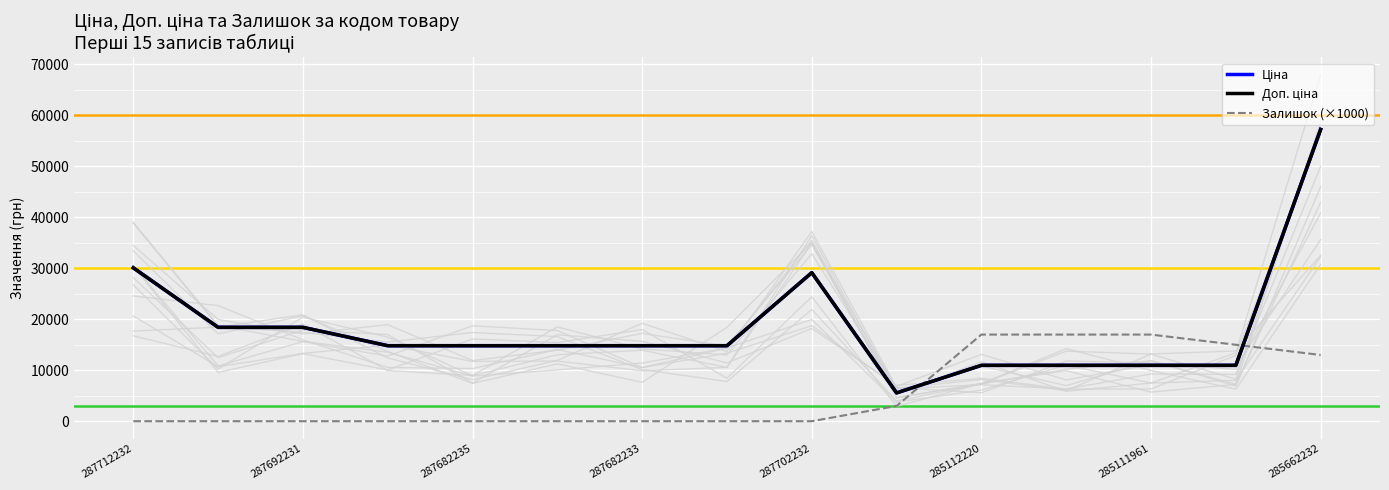

At which category is the sum across all series the highest?

285662232